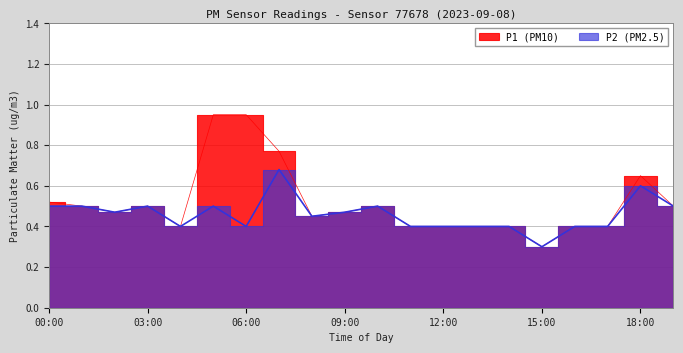

Does the chart display data point markers on the line(s)?

No